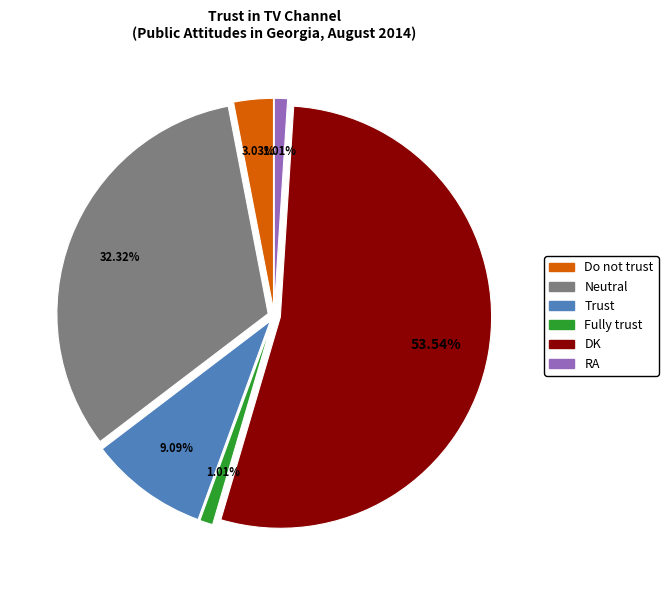

Is there any slice that represents more than half of the pie?

Yes